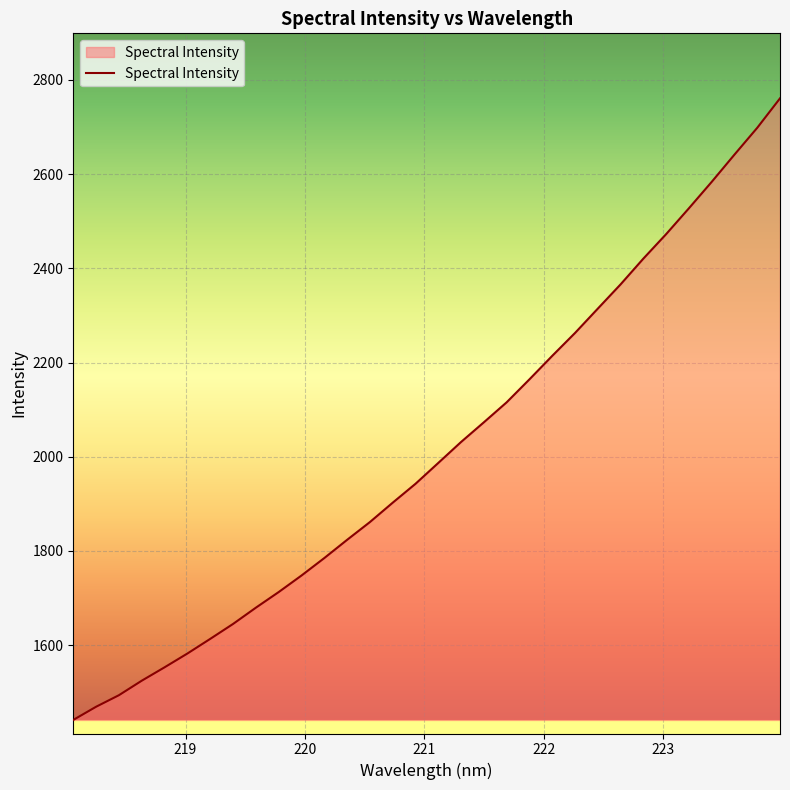

What is the difference between the maximum and minimum values?

1319.7